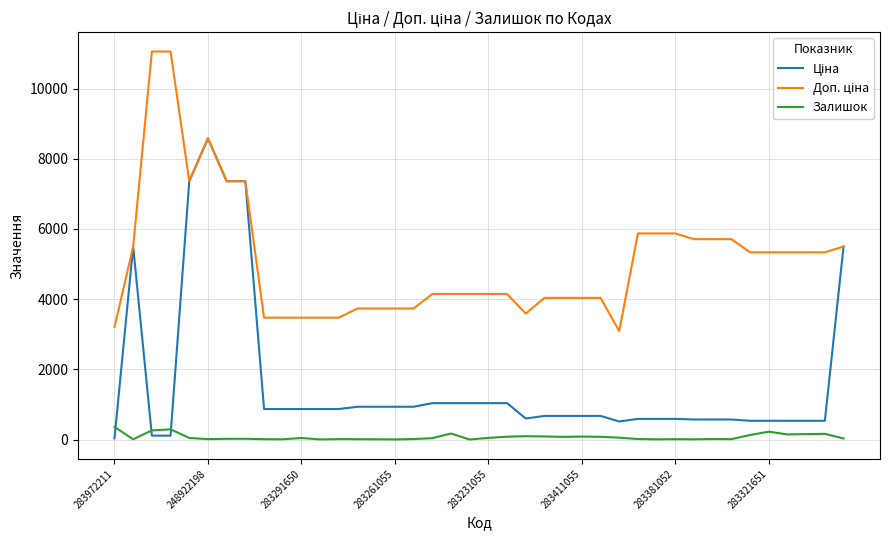

The Залишок series shows 46.0 at 283231055. True or false?

True